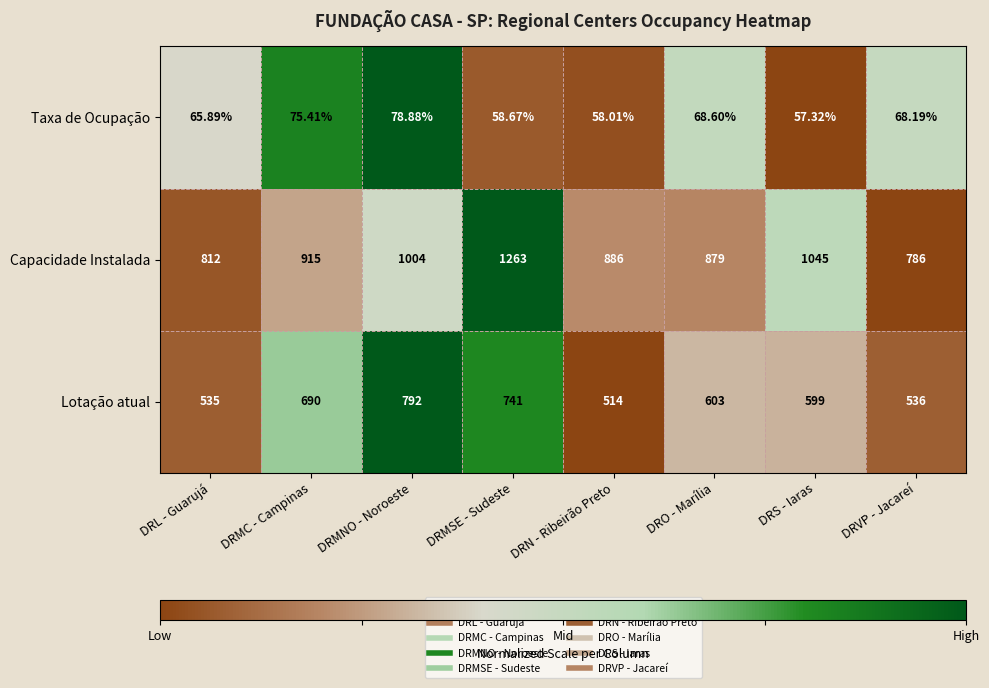

At which category does the chart reach its minimum across all series?

DRS - Iaras